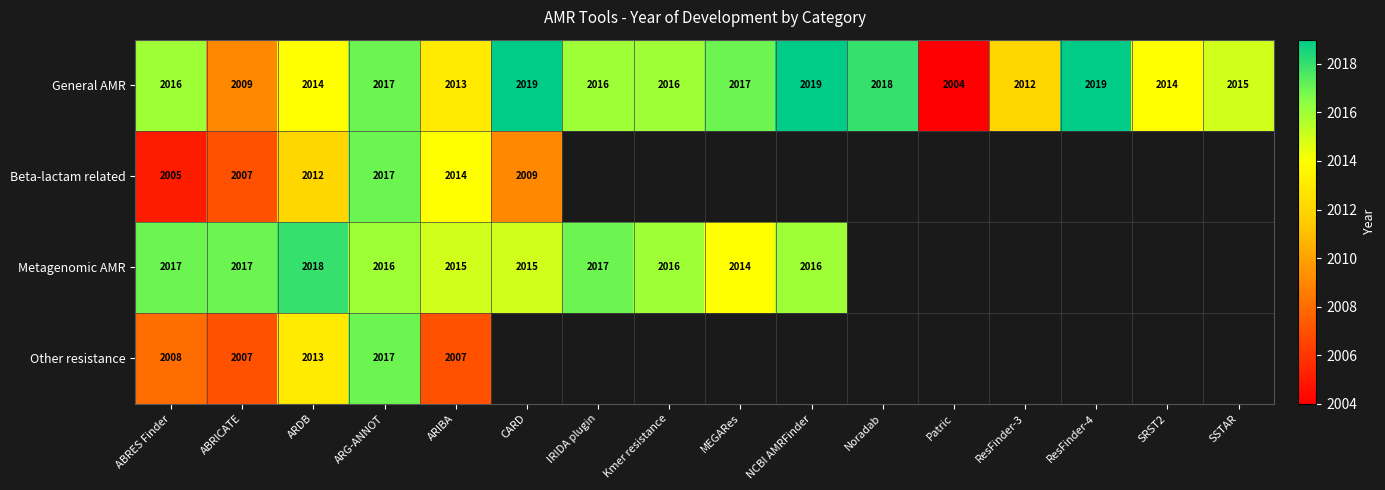

At ABRES Finder, list the series in order from smallest to largest.

Beta-lactam related, Other resistance, General AMR, Metagenomic AMR